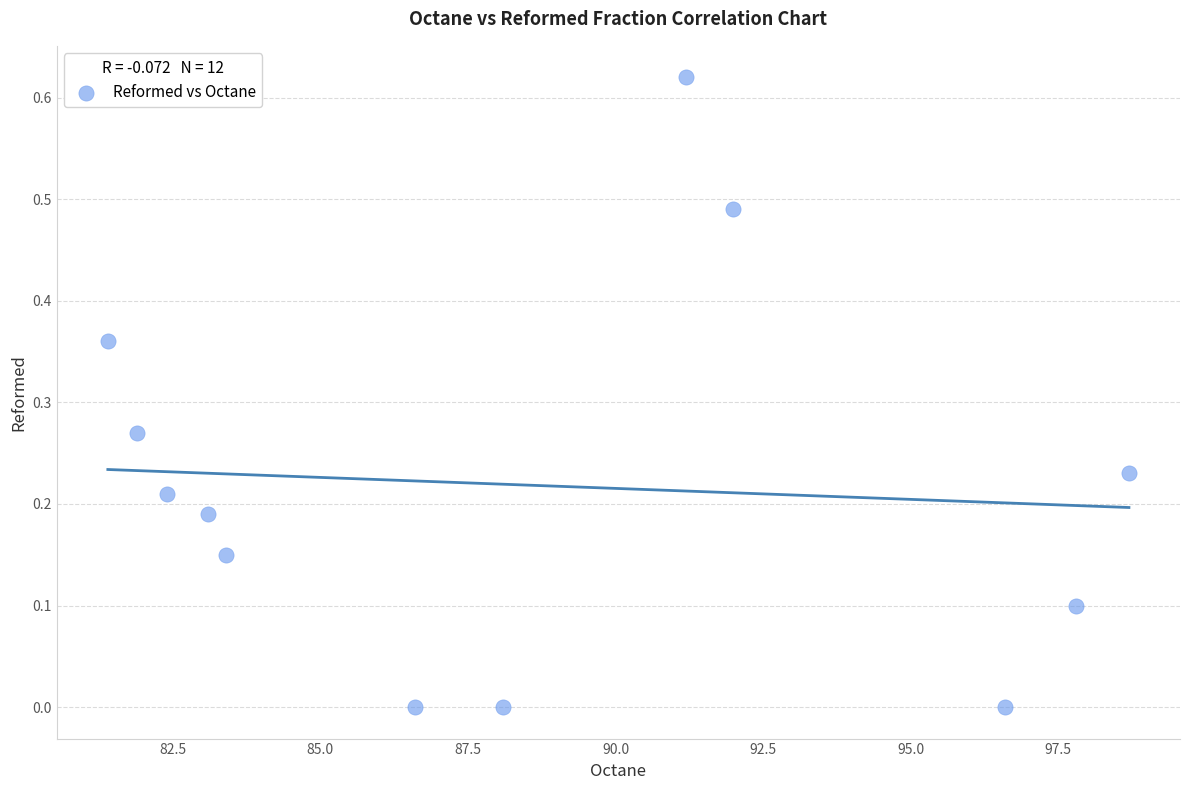

What is the range of X values (max minus min)?

17.3